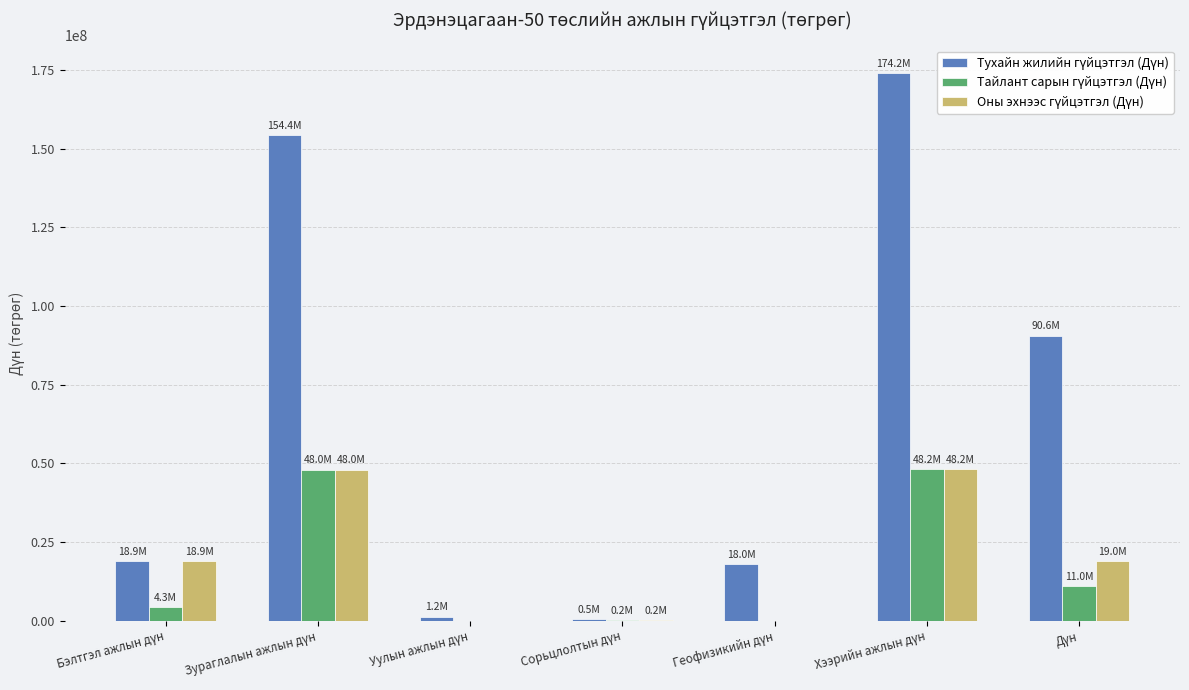

Are the bars grouped side by side (vs. stacked)?

Yes